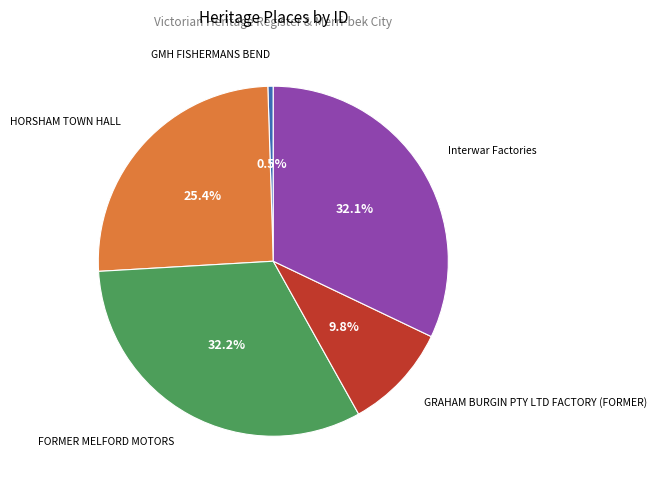

Is it true that FORMER MELFORD MOTORS is 40% of the pie?

False